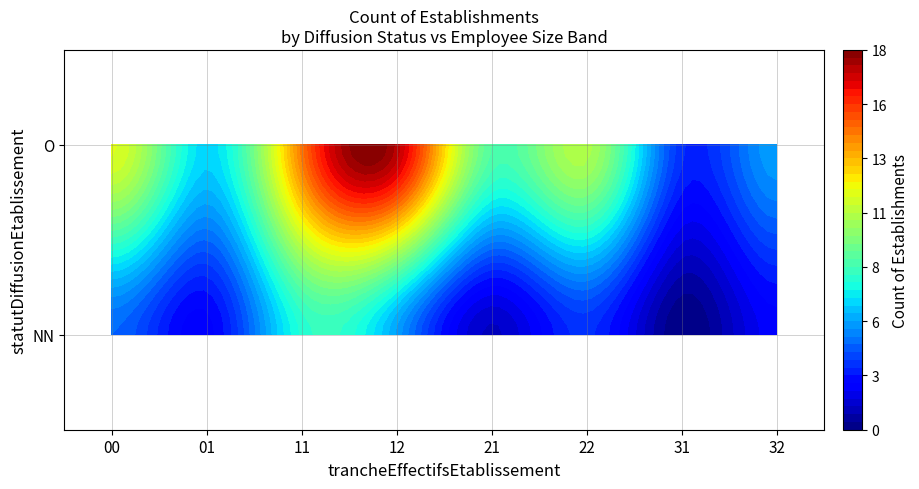

At 31, list the series in order from smallest to largest.

NN, O